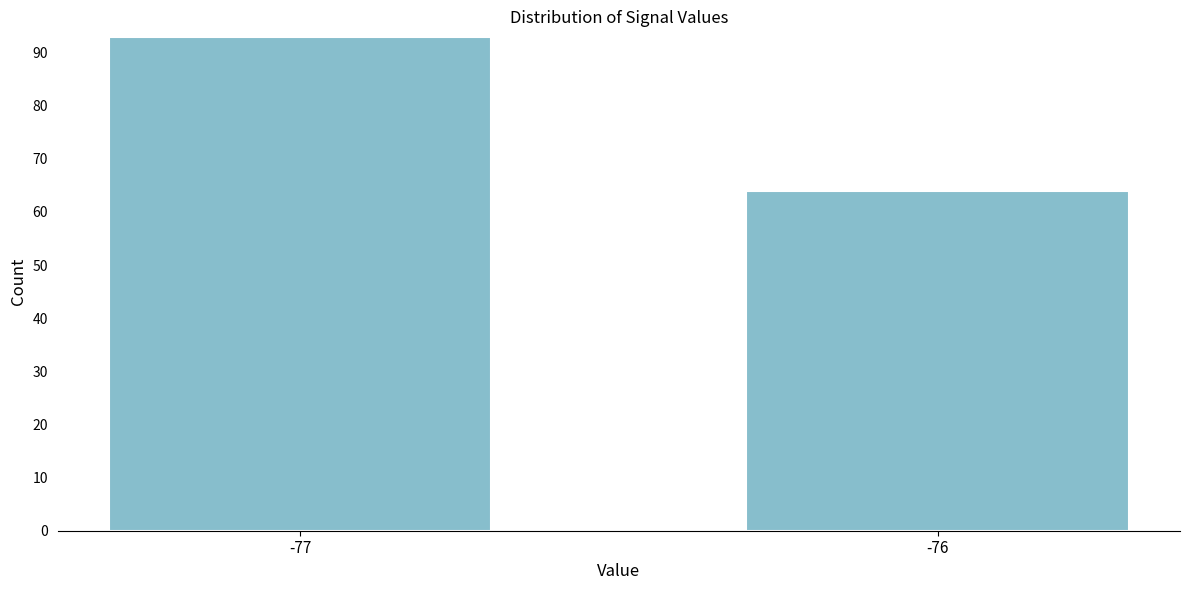

Reading left to right, list all the values displayed in this chart.

-77=93	-76=64